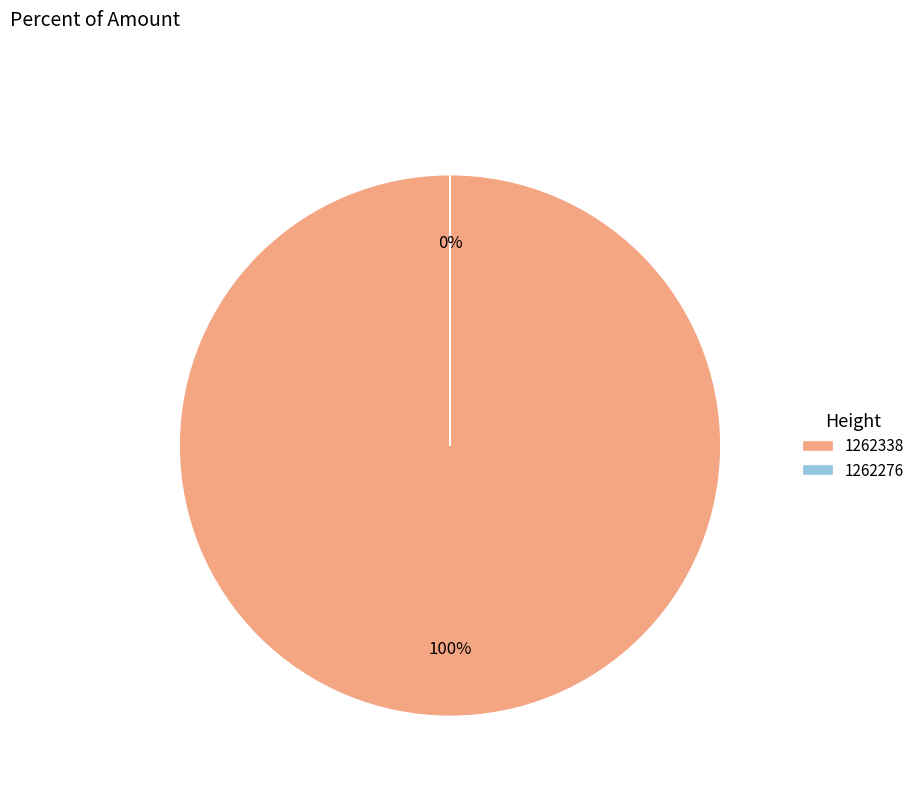

How many slices are in this pie chart?

2